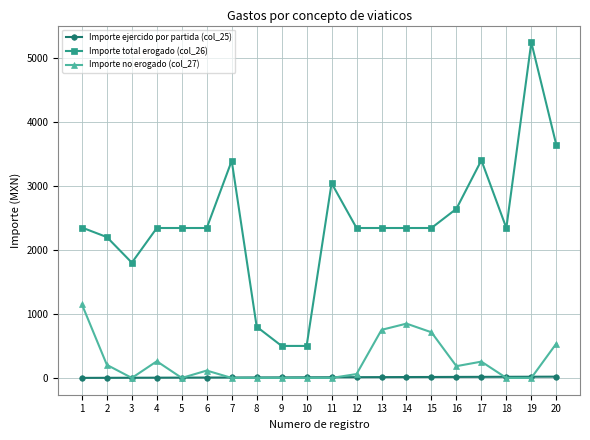

What are all the series names shown in the legend?

Importe ejercido por partida (col_25), Importe total erogado (col_26), Importe no erogado (col_27)